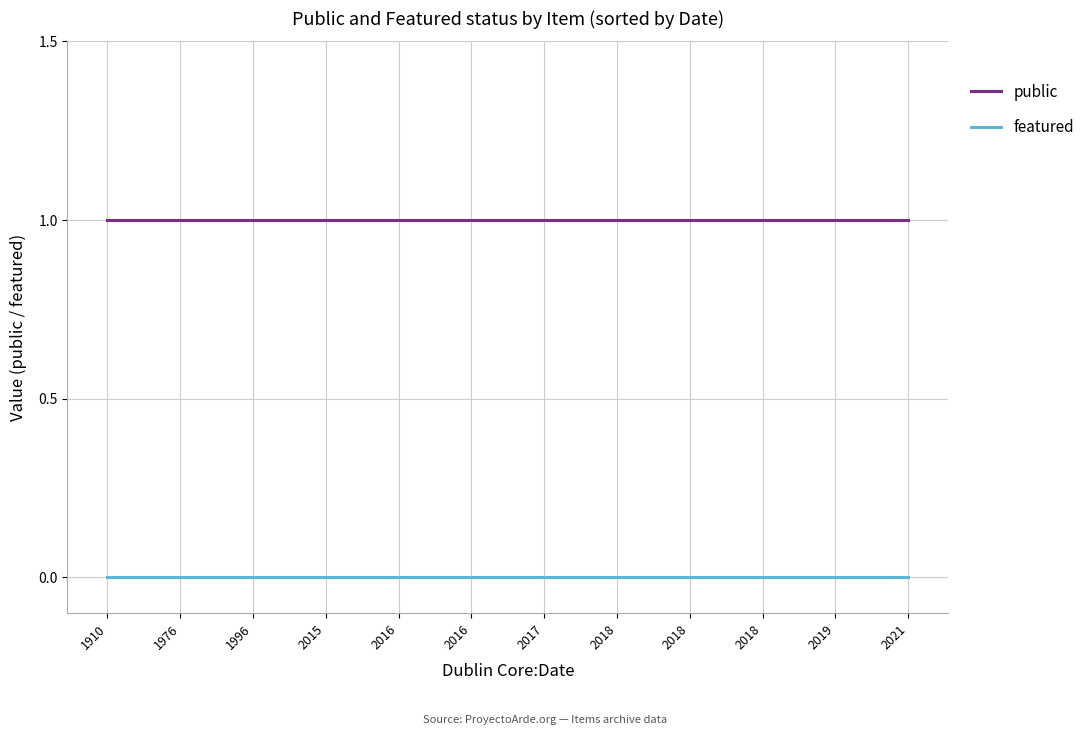

What are all the series names shown in the legend?

public, featured